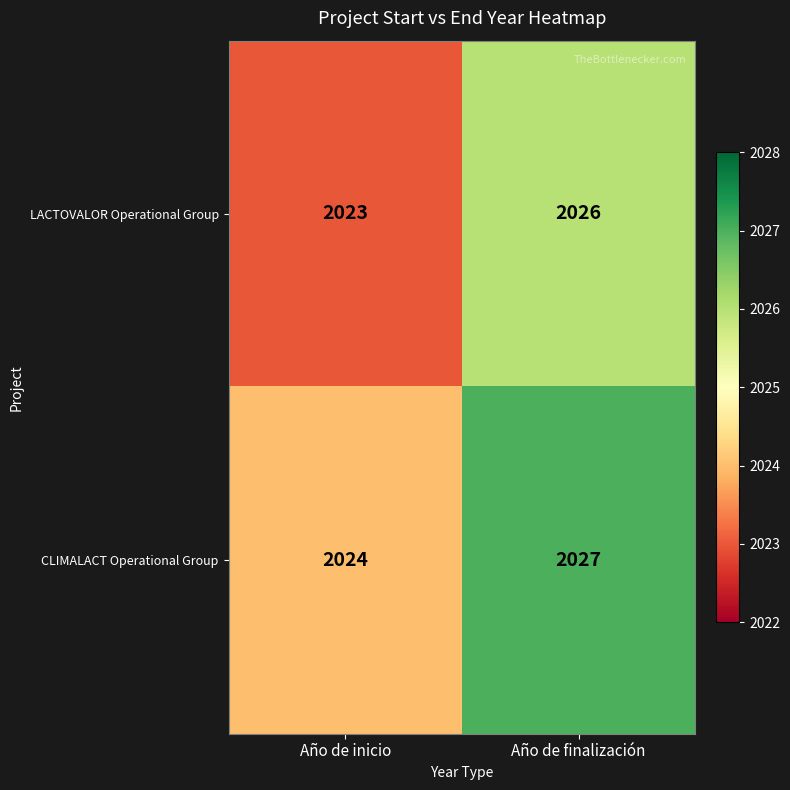

The value of LACTOVALOR Operational Group at Año de inicio is 1058. True or false?

False